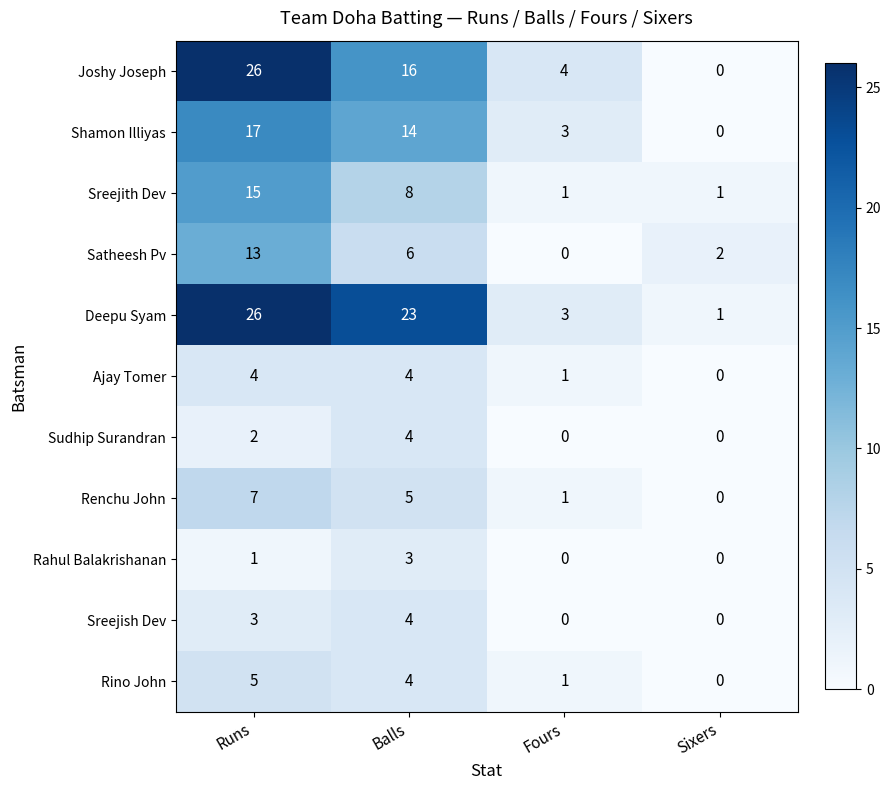

How many categories are shown in the chart?

4